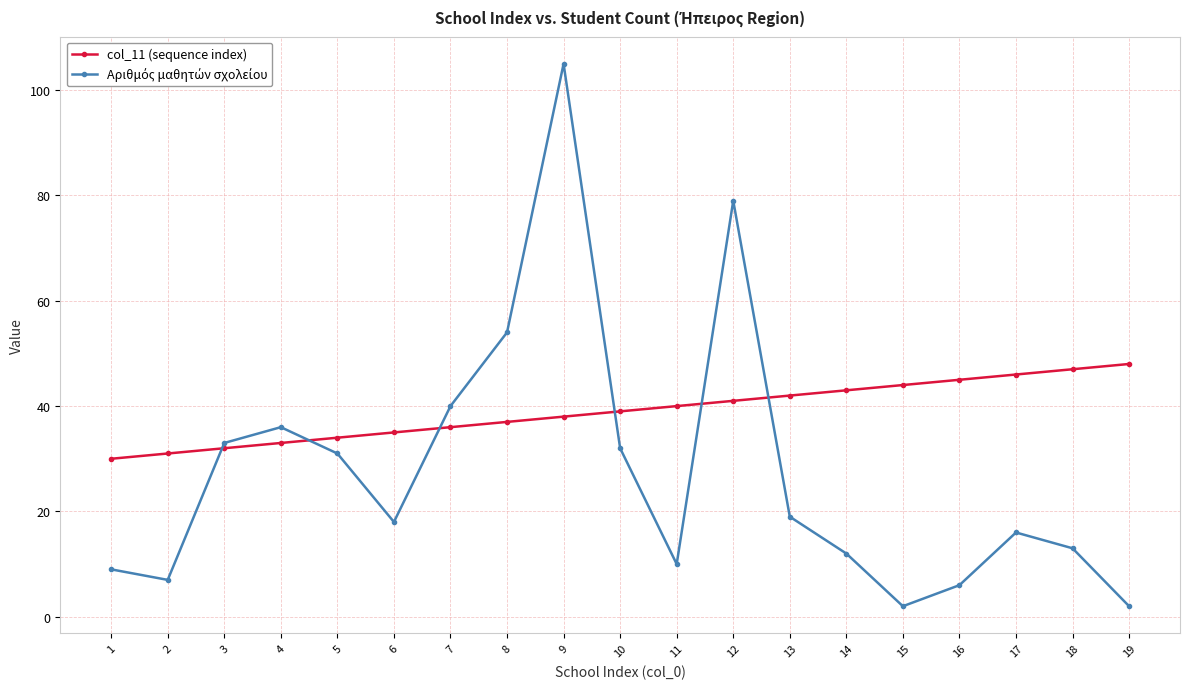

Which series has the largest total across all categories?

col_11 (sequence index)